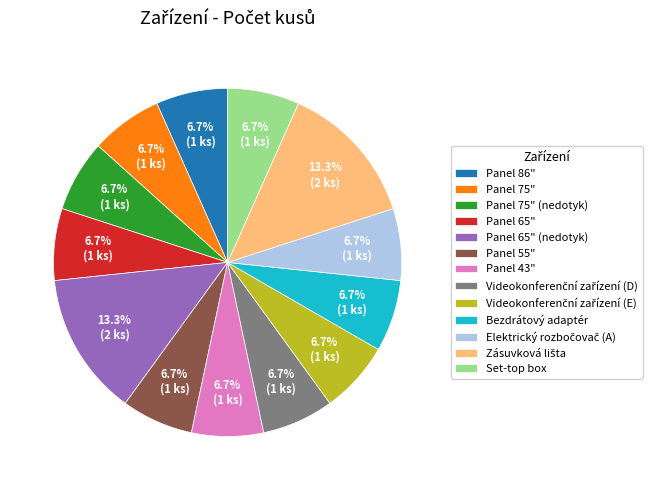

Do Panel 75" and Bezdrátový adaptér together represent more than half of the pie?

No